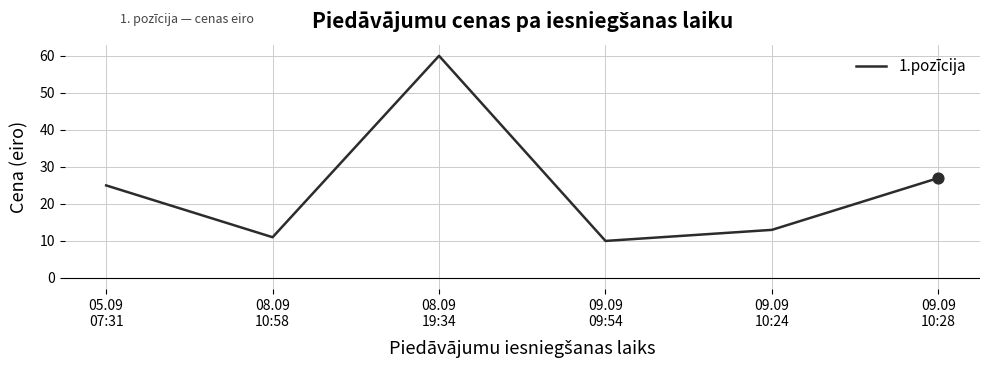

What is the change in value from 08.09
10:58 to 09.09
10:28?

+16.0